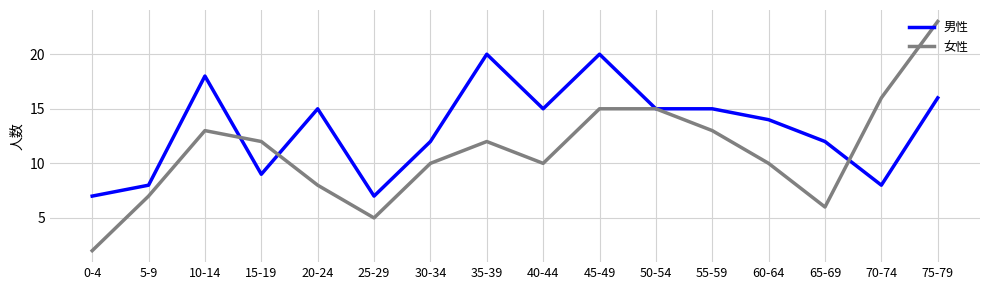

At which label does 女性 reach its peak?

75-79